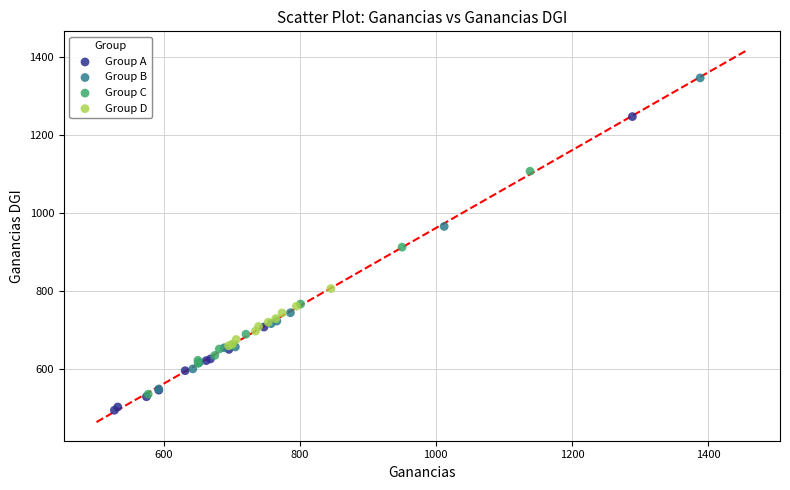

Which series contains the highest Y value?

Group B